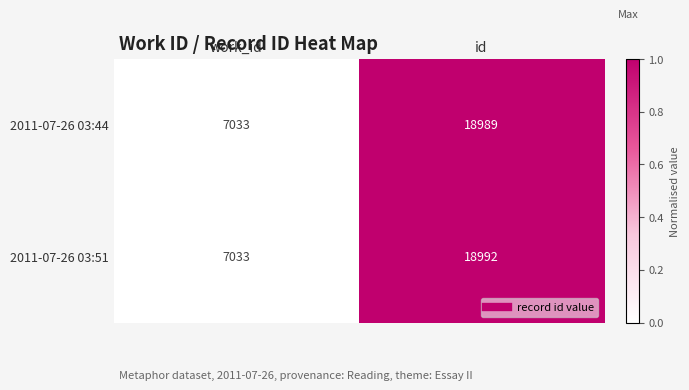

How many series are shown in this chart?

2